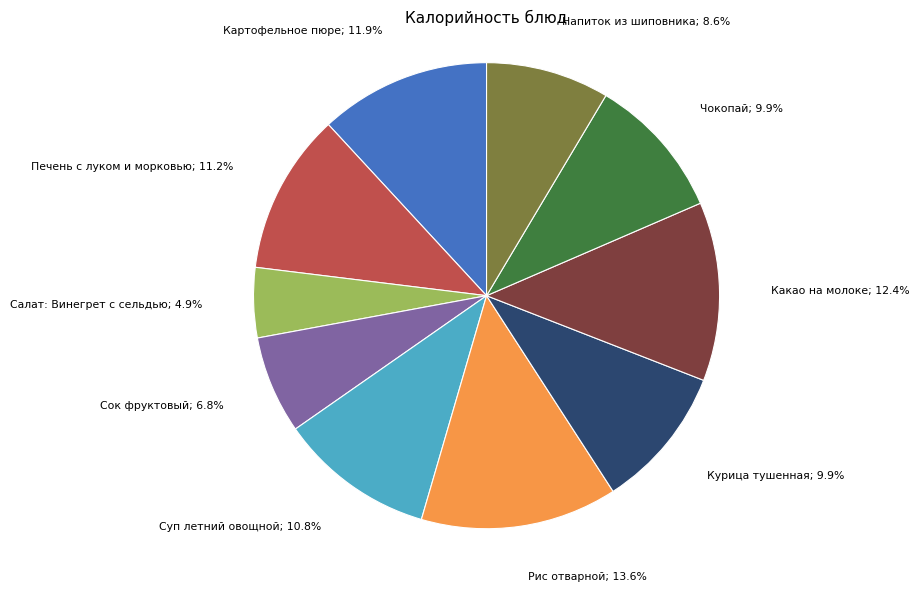

Does any single category account for the majority?

No